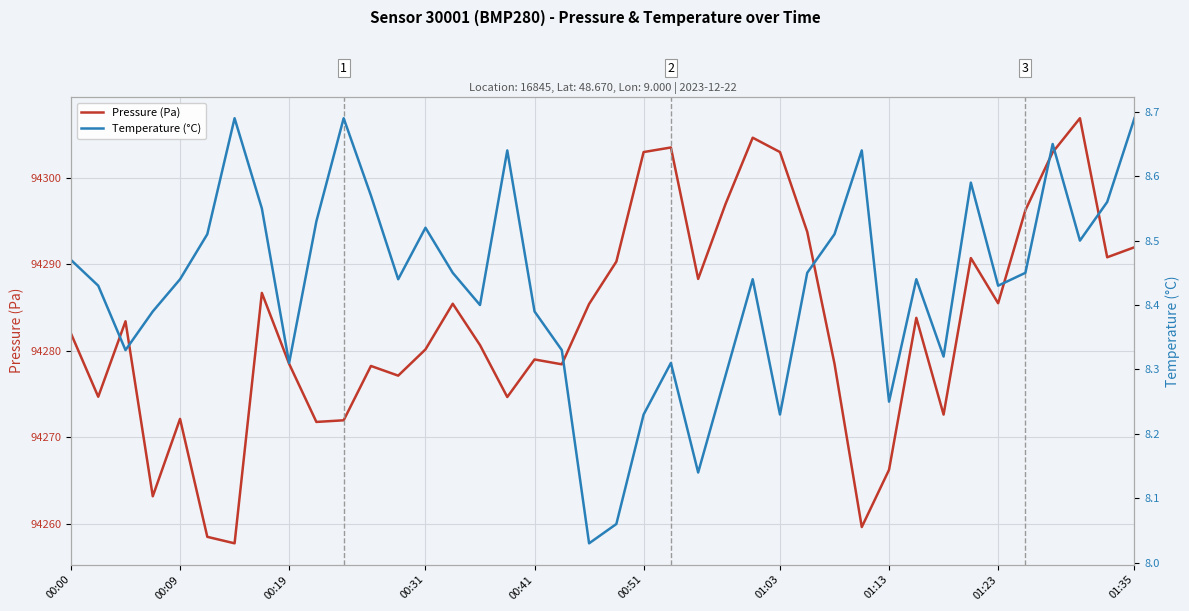

In Temperature (°C), how many points are higher than both neighbors (excluding endpoints)?

10